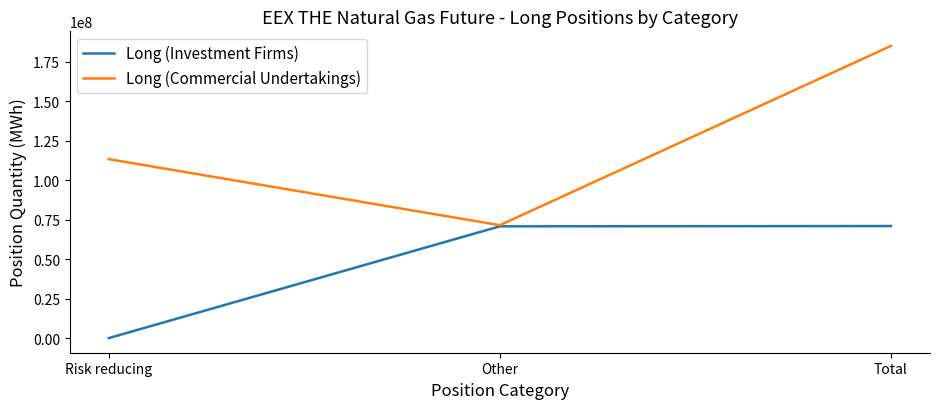

At which category is the sum across all series the highest?

Total